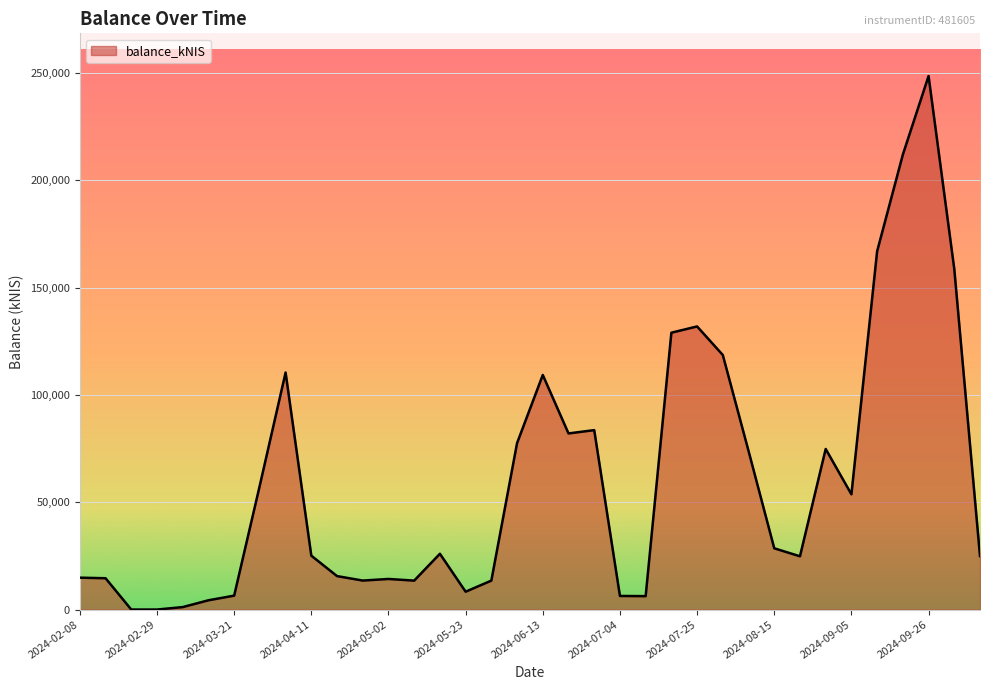

What is the maximum value shown in the chart?

248598.7